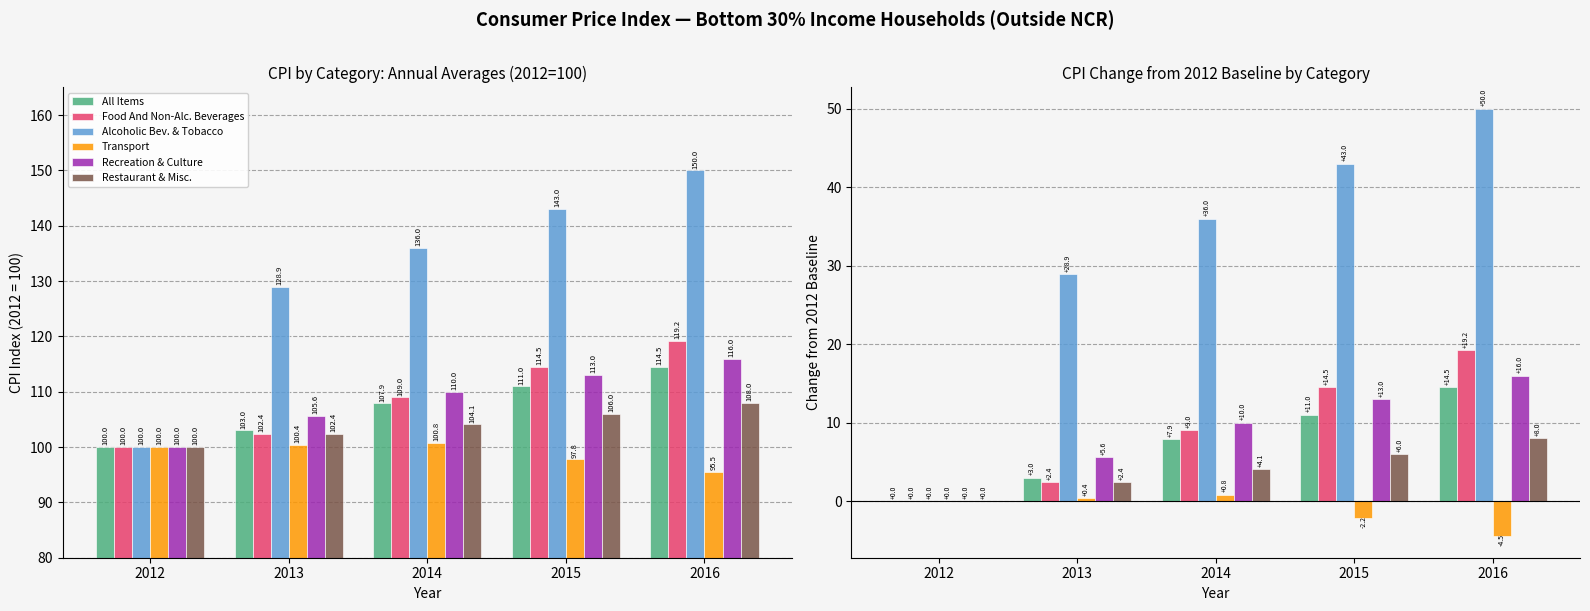

At which label is Recreation & Culture closest to 8?

2014